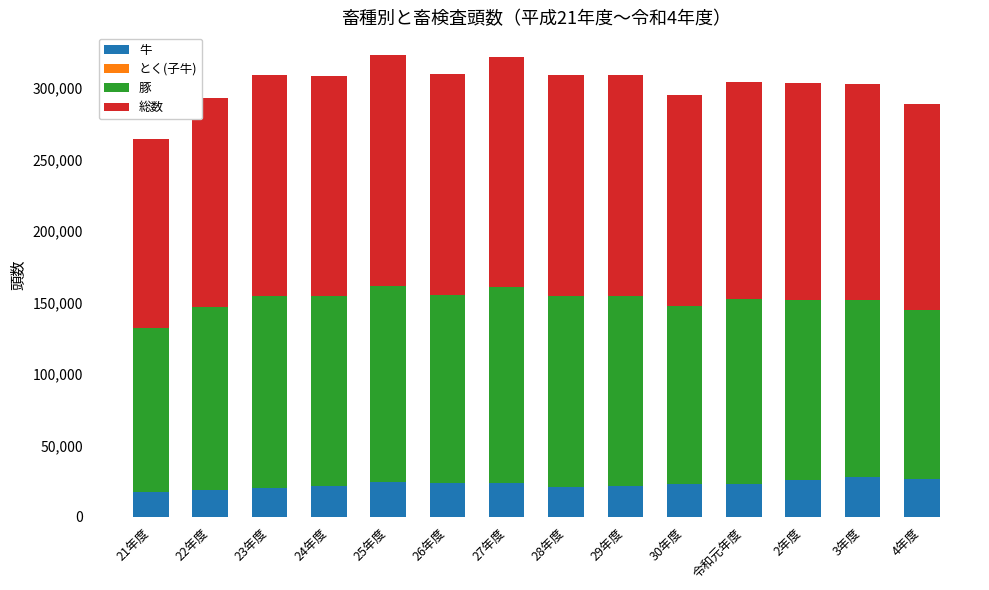

The value of 牛 at 24年度 is 21795. True or false?

True